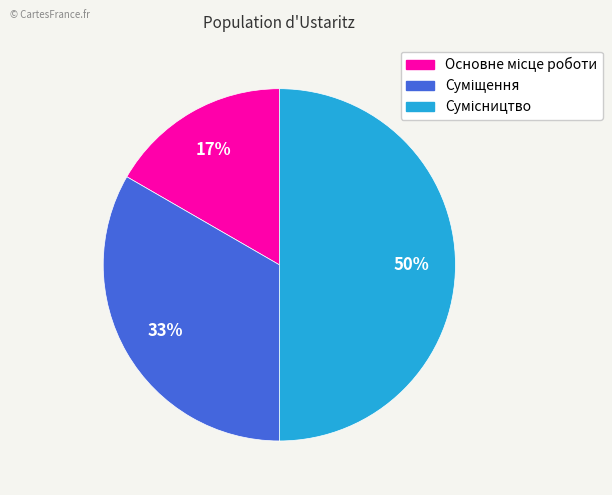

To the nearest percent, what is the average slice percentage?

33%